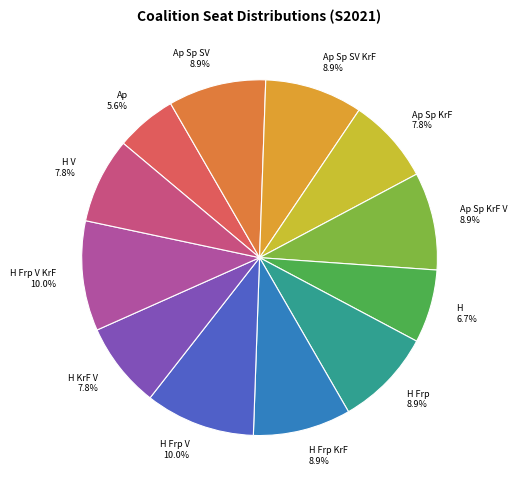

The H V slice represents 2% of the pie. True or false?

False